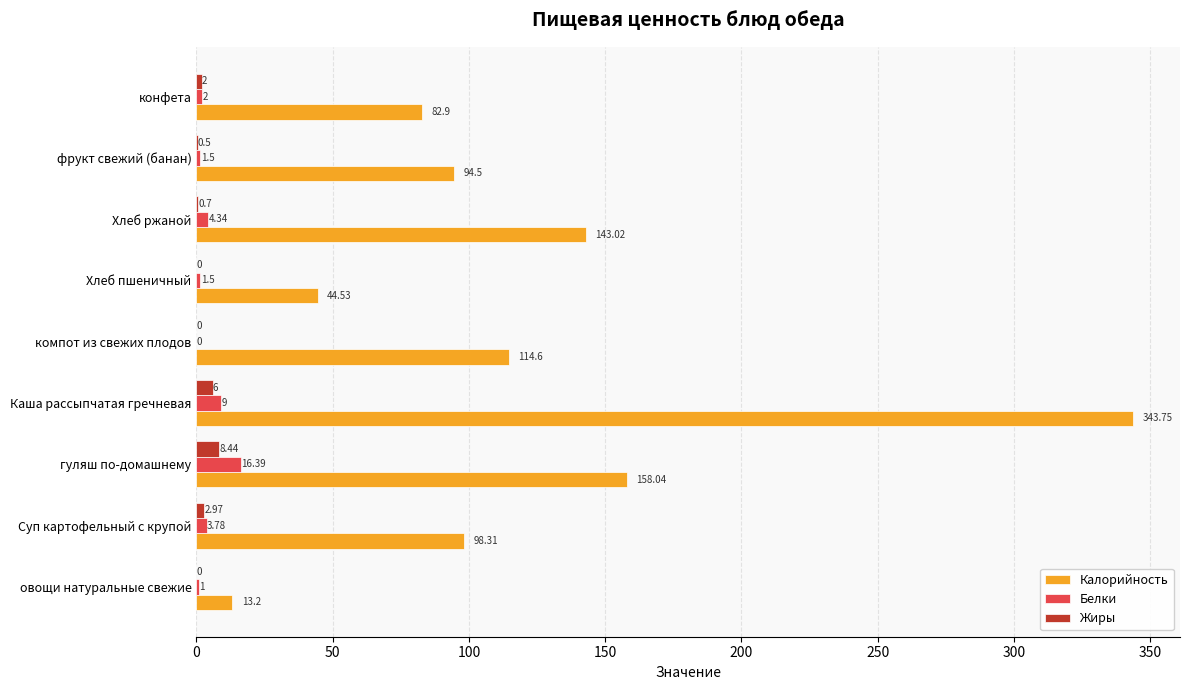

At which label is Жиры closest to 4?

Суп картофельный с крупой